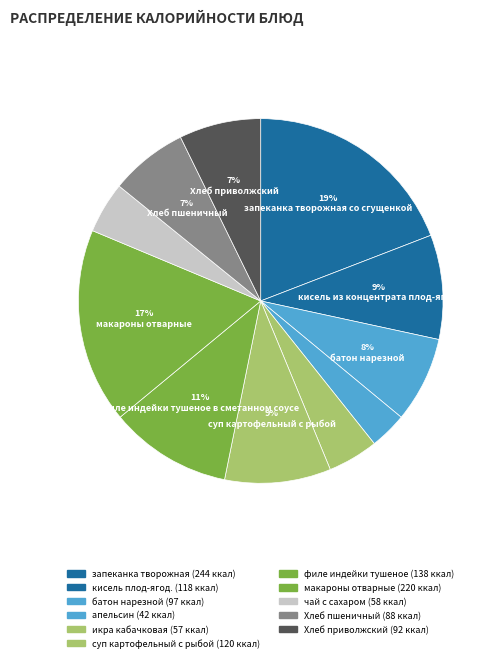

How many slices are in this pie chart?

11